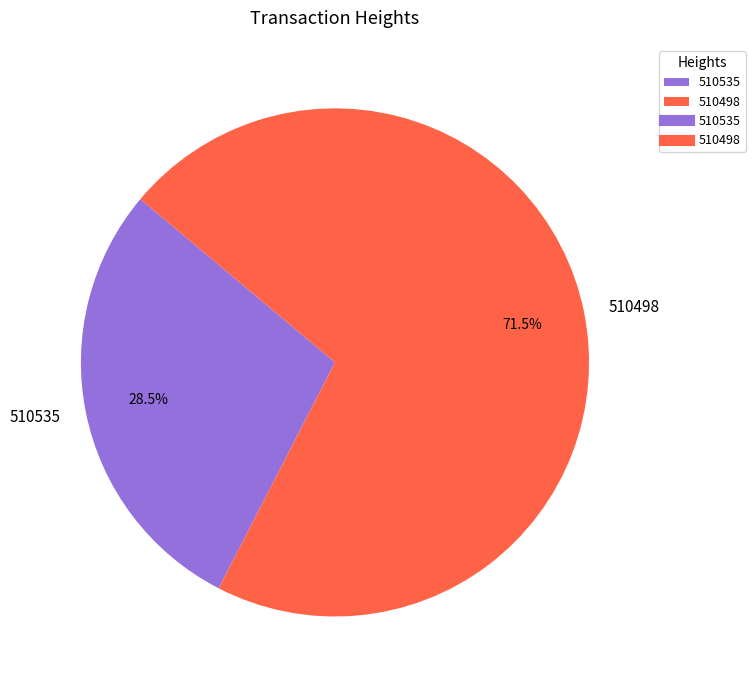

Is 510535 the majority of the pie?

No